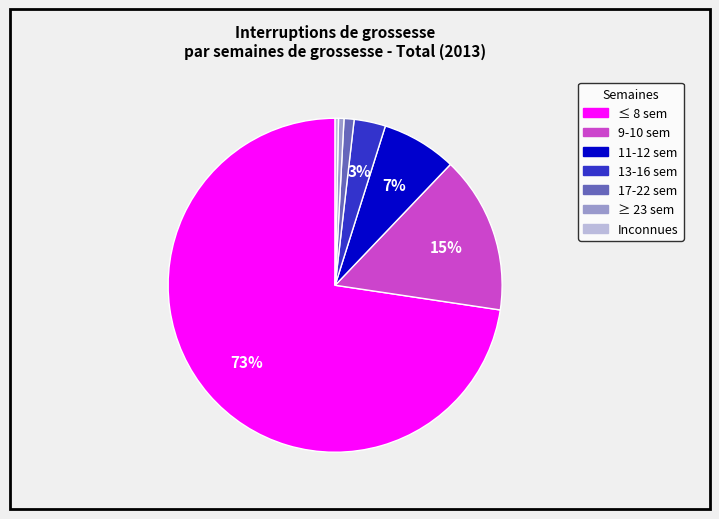

Do 11-12 sem and 13-16 sem together represent more than half of the pie?

No